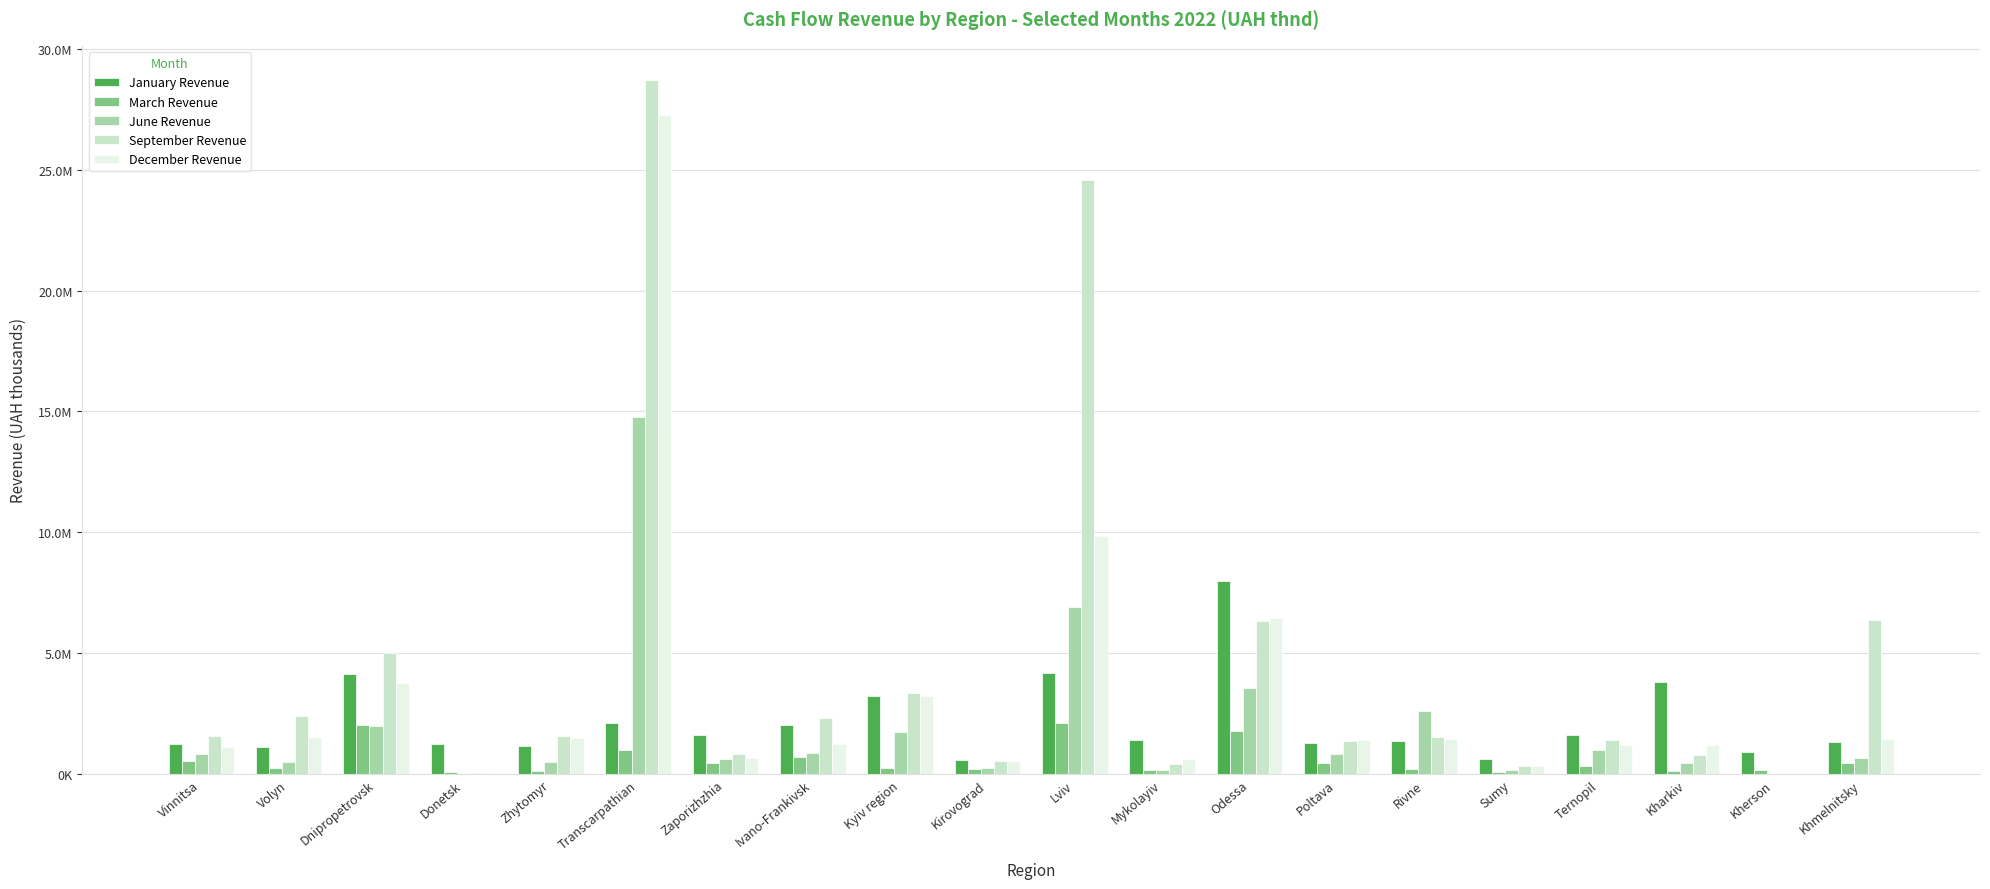

What is the value of the September Revenue bar at the 15th from the left?

1556663.4